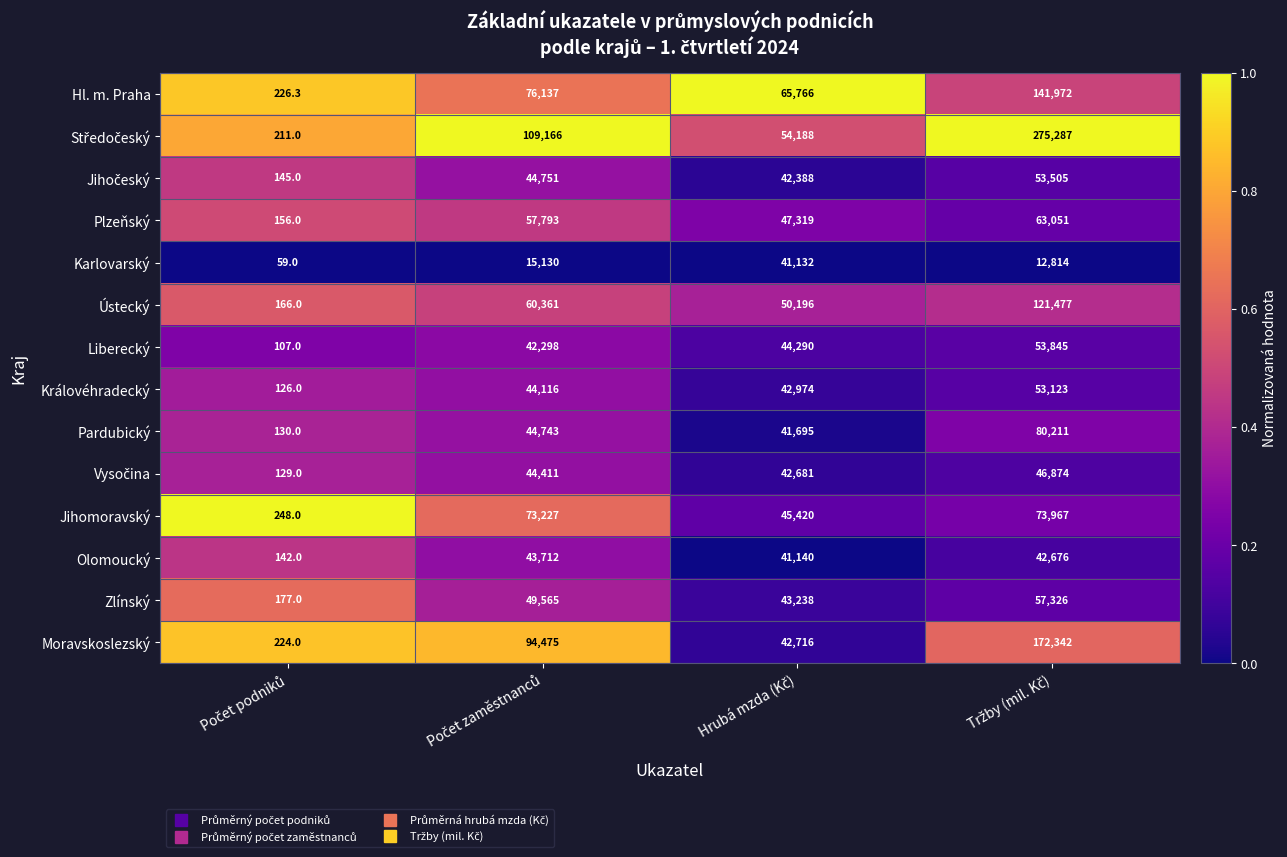

What is the difference between the second highest and second lowest values in the Karlovarský series?

2316.0